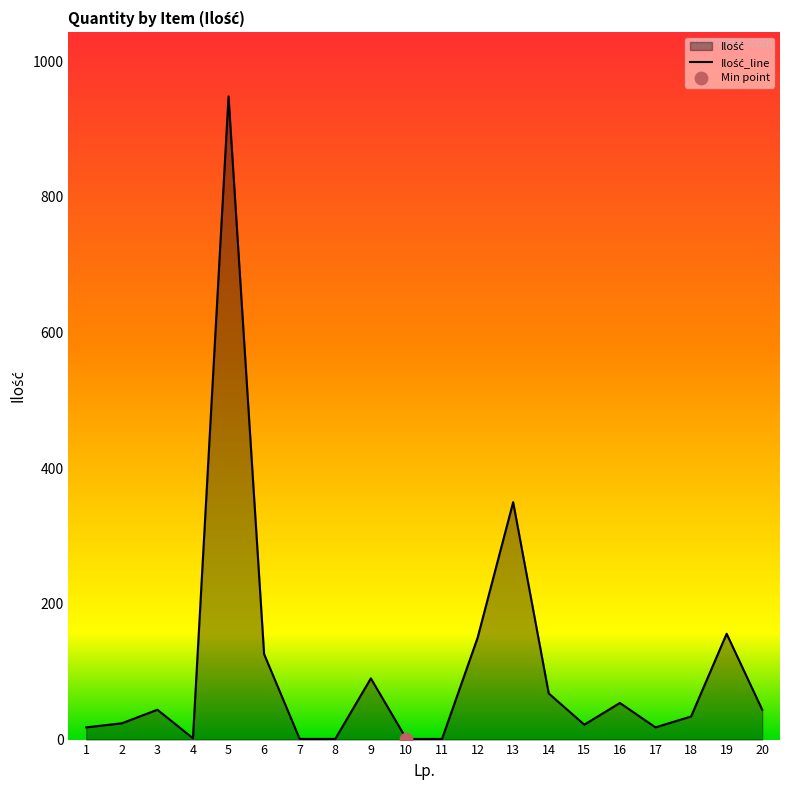

What is the change in value from 3 to 13?

+306.0